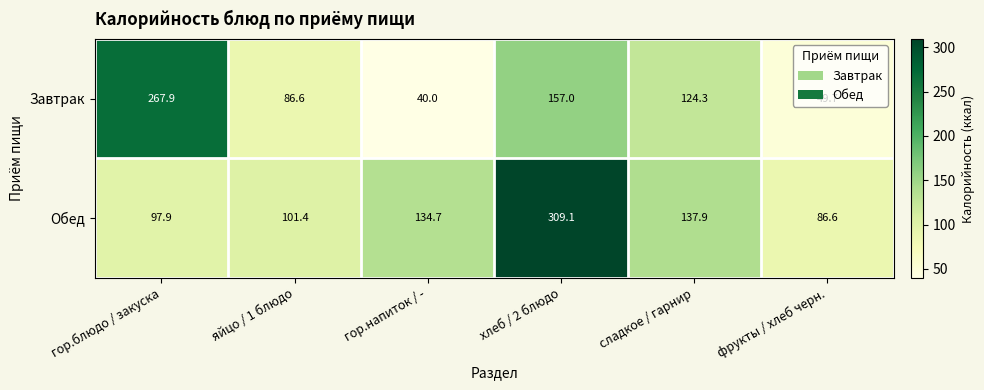

What is the difference between the Завтрак values at фрукты / хлеб черн. and сладкое / гарнир?

74.6